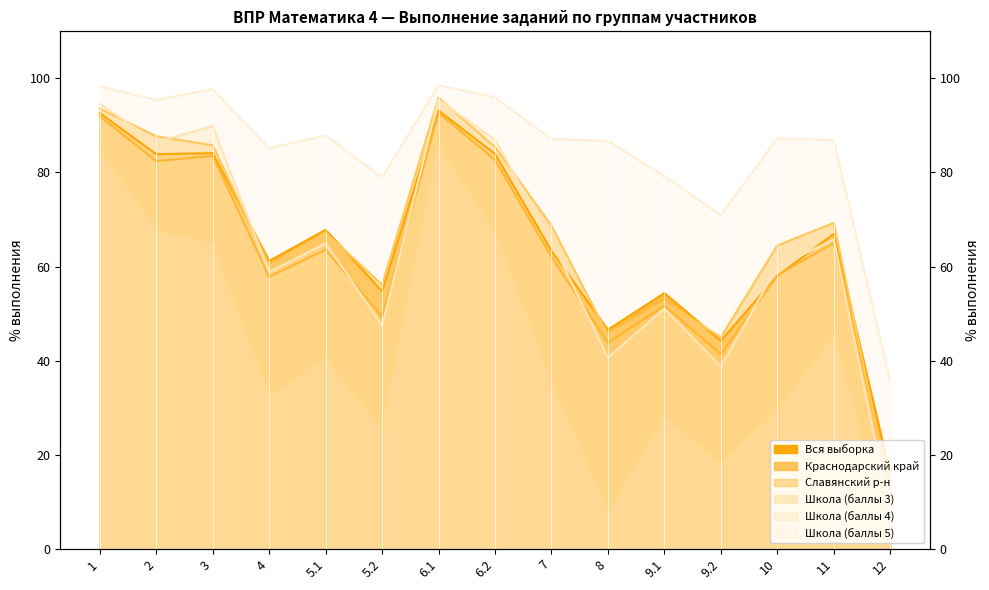

How many data points does each series have?

15